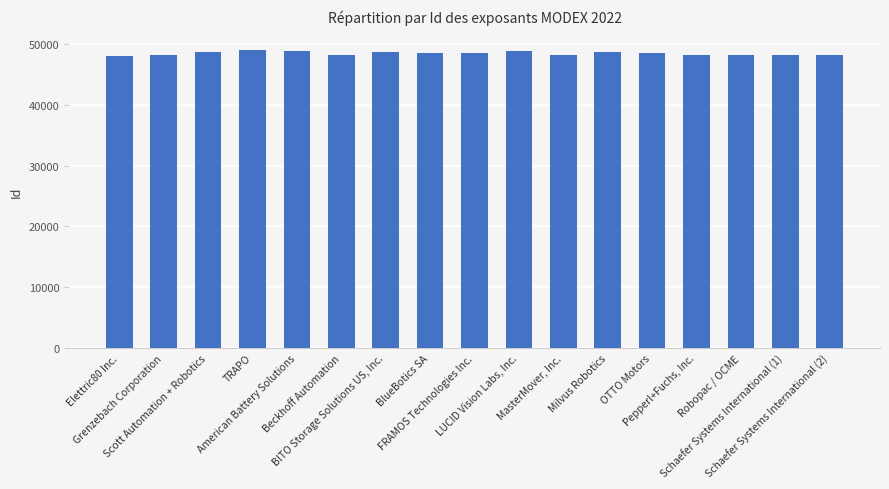

Between TRAPO and Schaefer Systems International (1), which is larger?

TRAPO